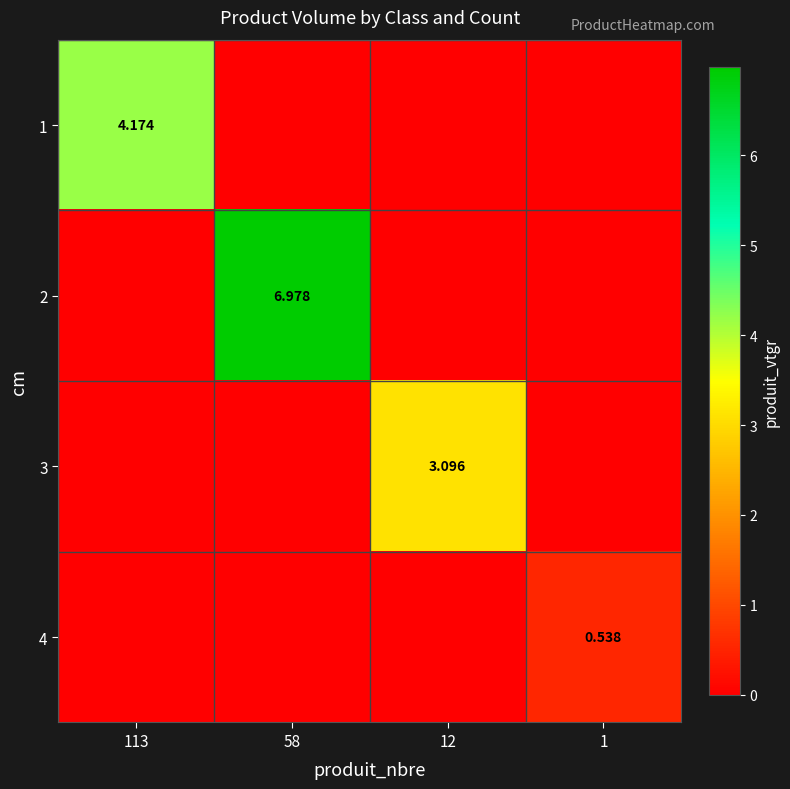

At which category does the chart reach its minimum across all series?

58